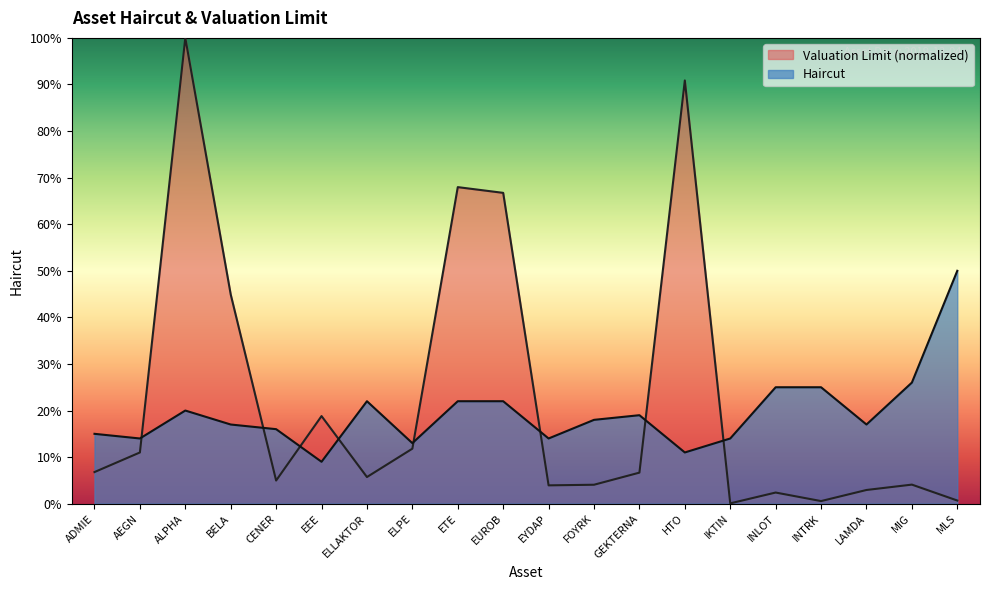

At which category is the sum across all series the highest?

ALPHA